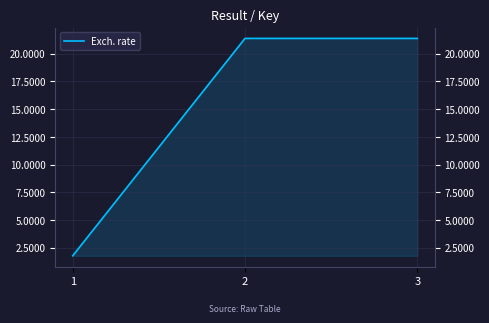

List the labels in order of value, smallest first.

1, 3, 2